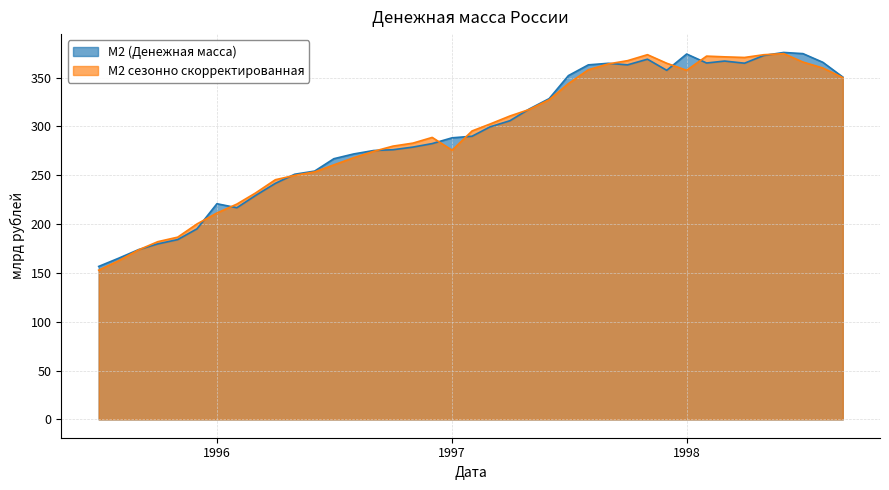

Rank the series by their average value, from highest to lowest.

M2, M2_SA